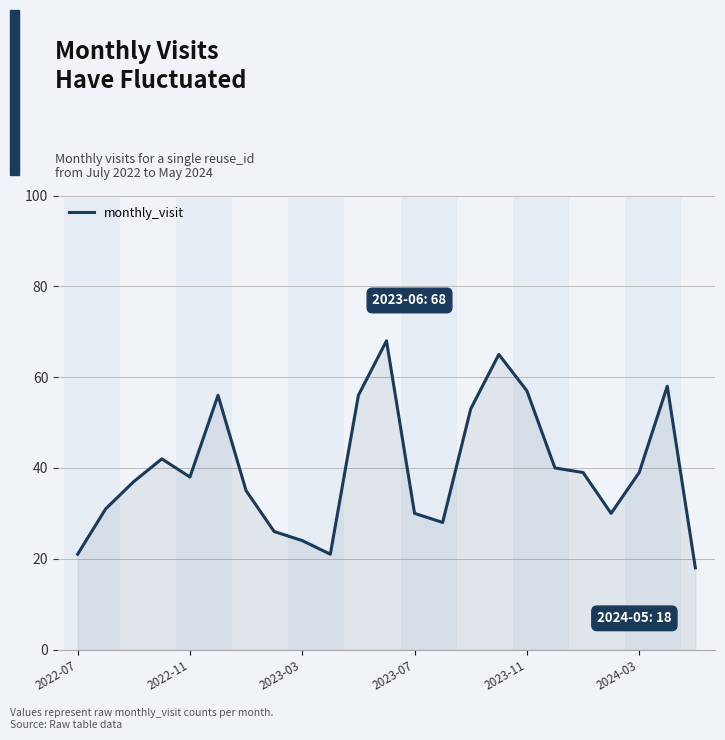

What is the difference between the second highest and minimum values?

47